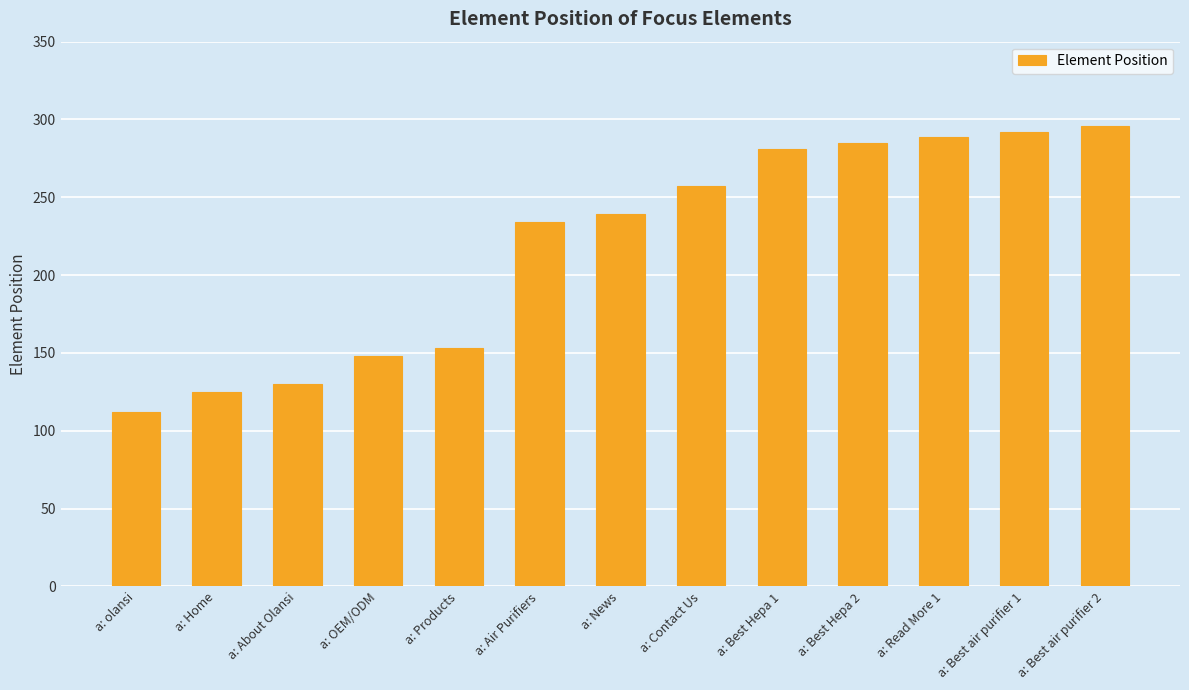

How many distinct data groups are displayed?

1